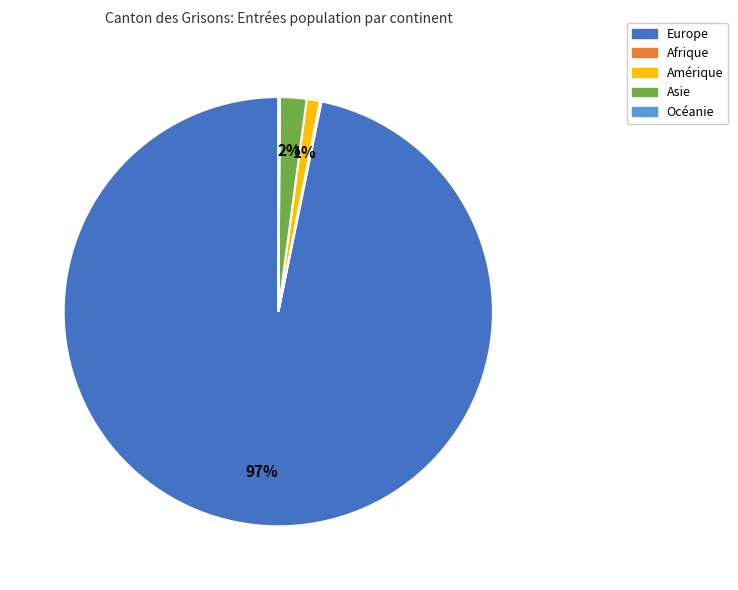

To the nearest percent, what portion does Asie represent?

2%